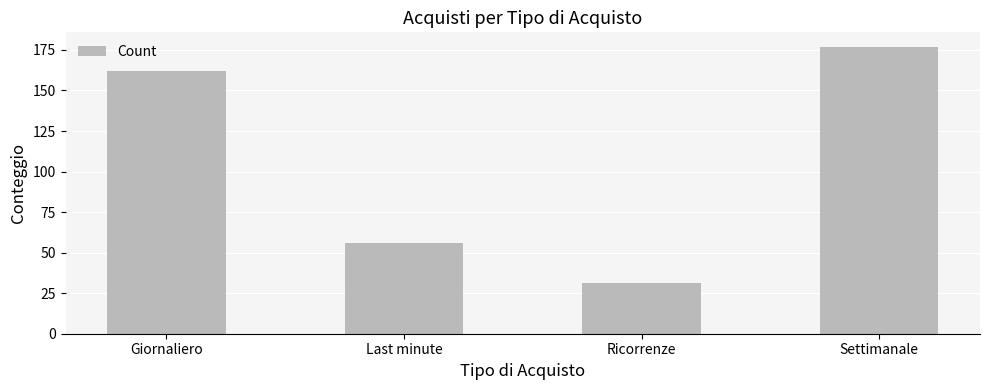

Reading left to right, extract all data points from this chart.

162	56	31	177